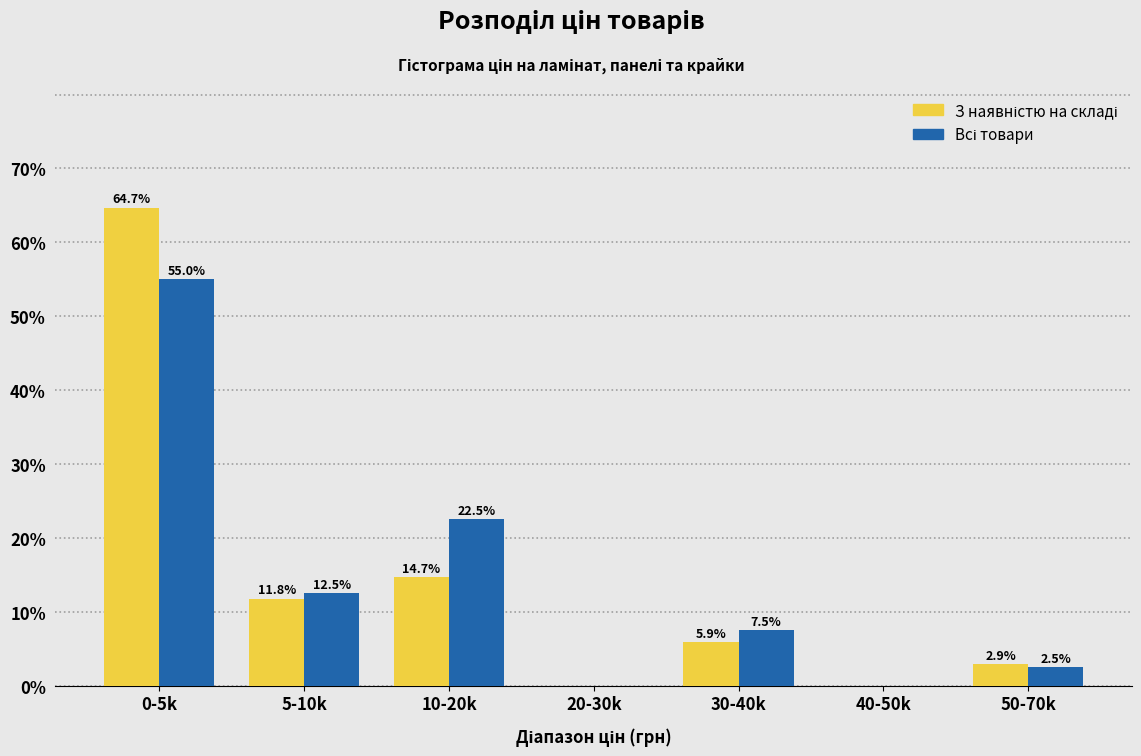

What is the maximum value shown in the chart?

64.7